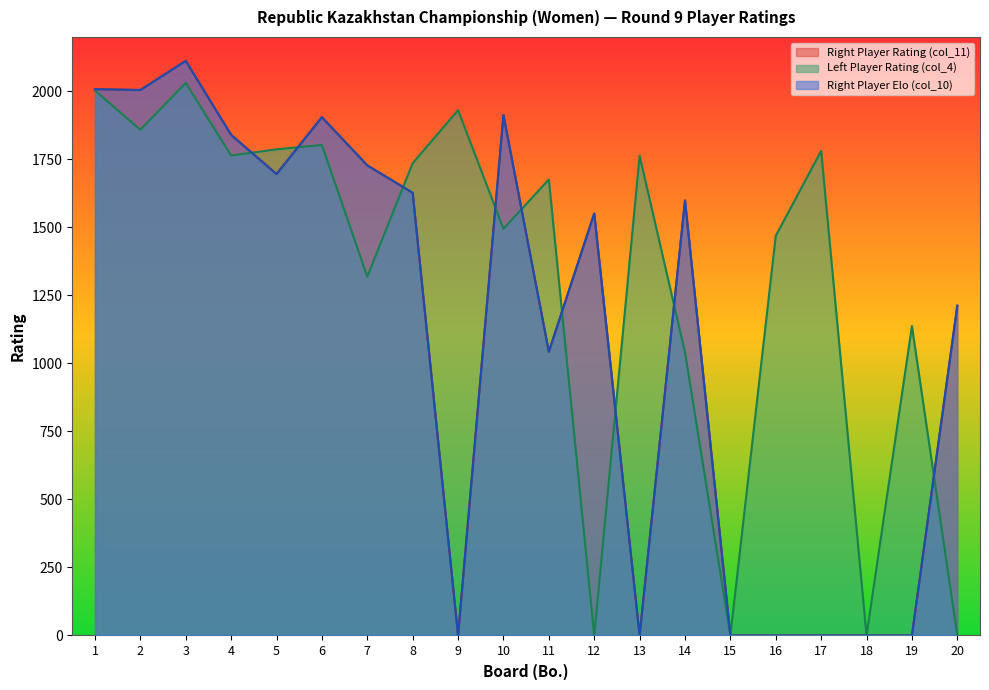

Which series has the largest total across all categories?

Left Player Rating (col_4)